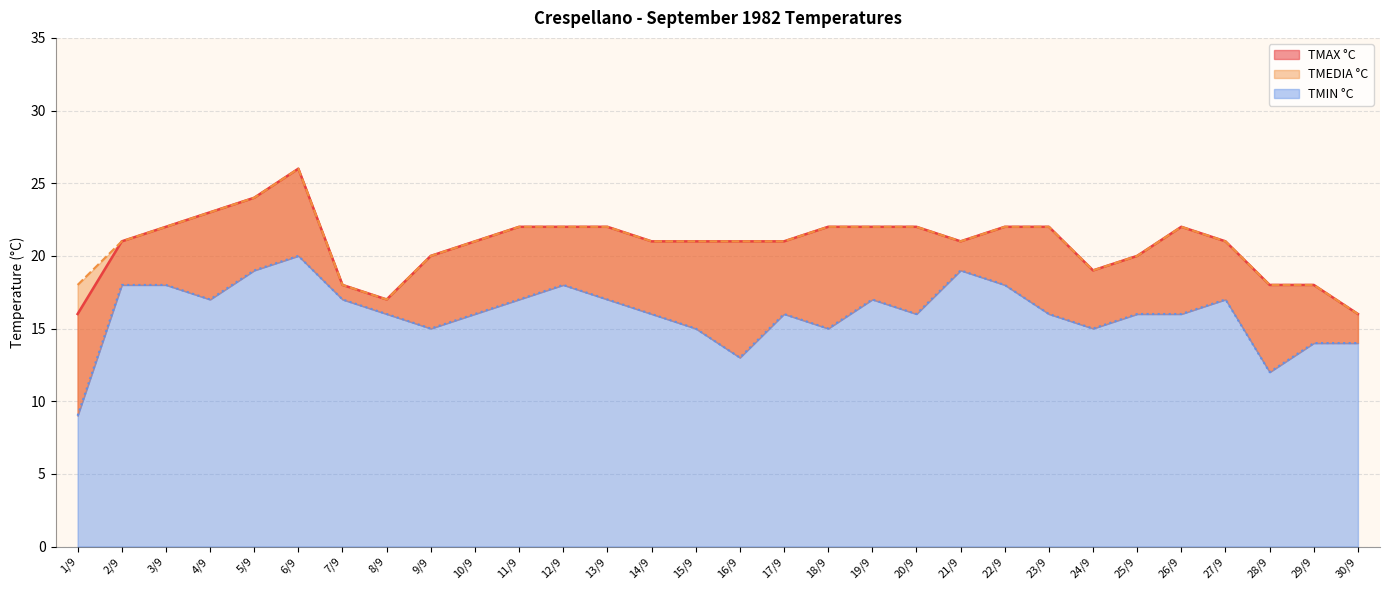

The value of TMAX °C at 25/9 is 20. True or false?

True